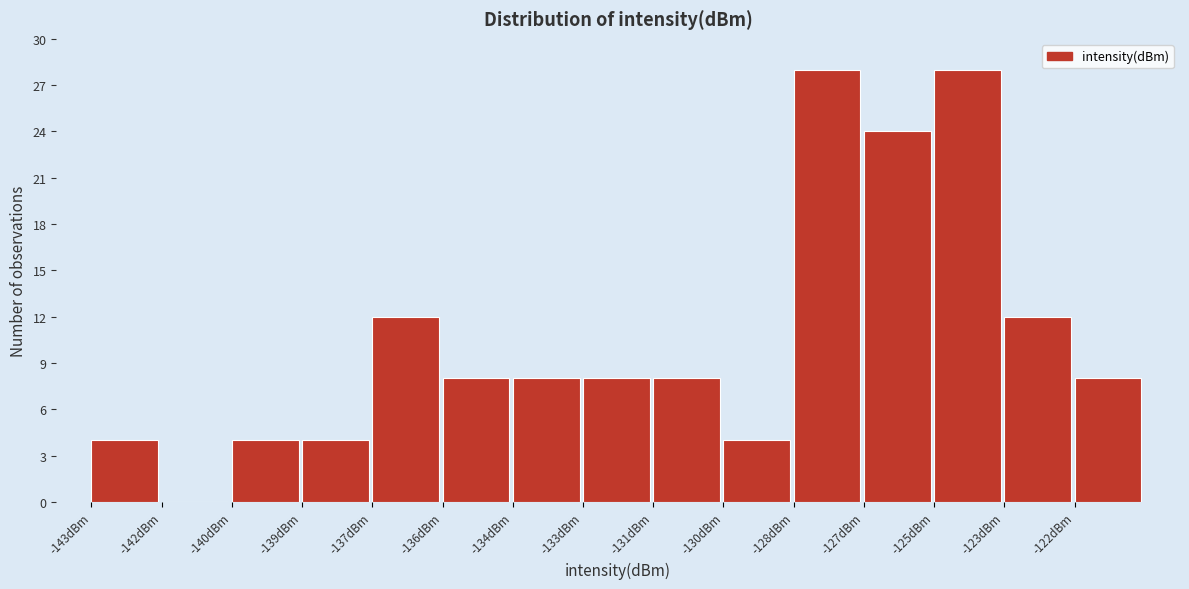

Reading left to right, what are all the values shown in this chart?

-143dBm=4	-142dBm=0	-140dBm=4	-139dBm=4	-137dBm=12	-136dBm=8	-134dBm=8	-133dBm=8	-131dBm=8	-130dBm=4	-128dBm=28	-127dBm=24	-125dBm=28	-123dBm=12	-122dBm=8